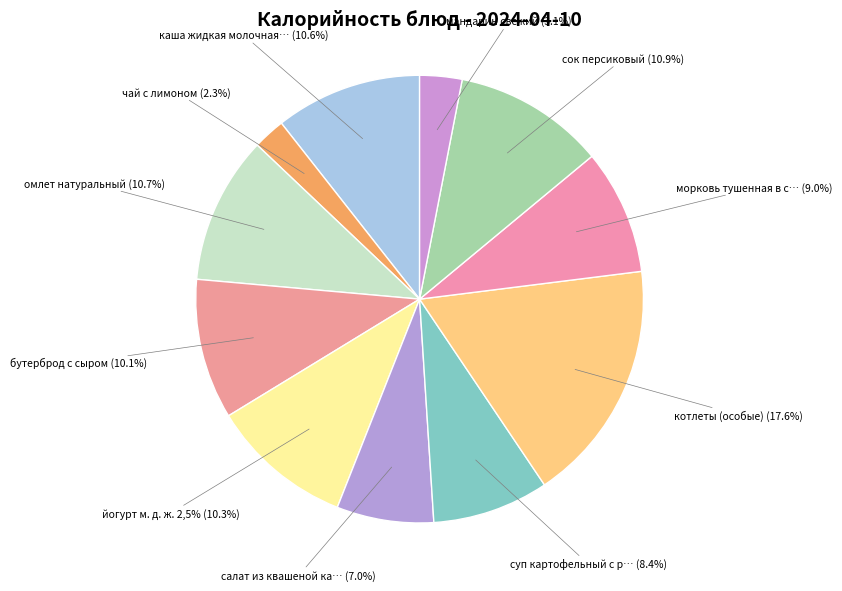

True or false: чай с лимоном accounts for 11% of the total.

False